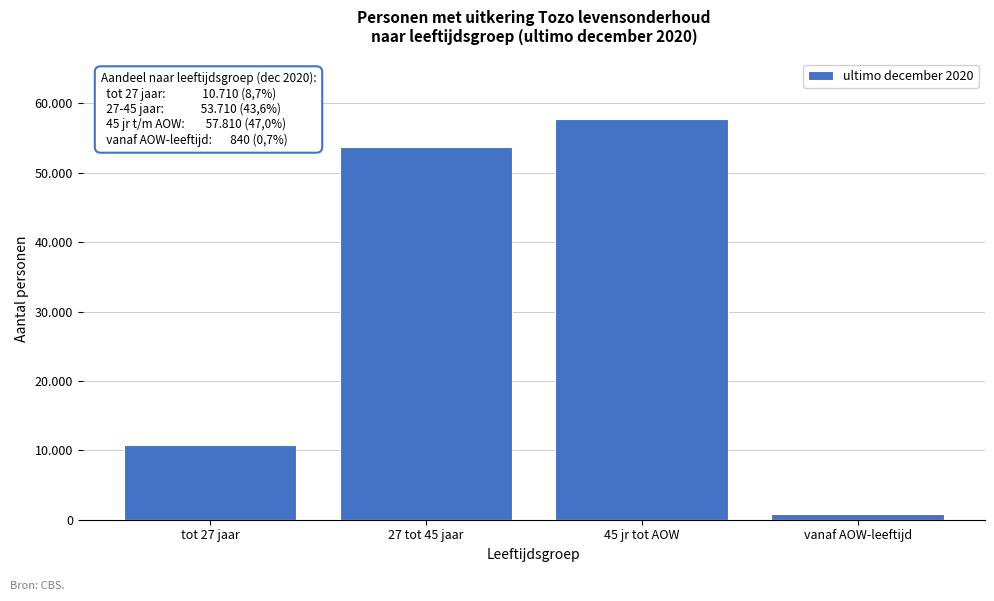

Are the bars horizontal?

No